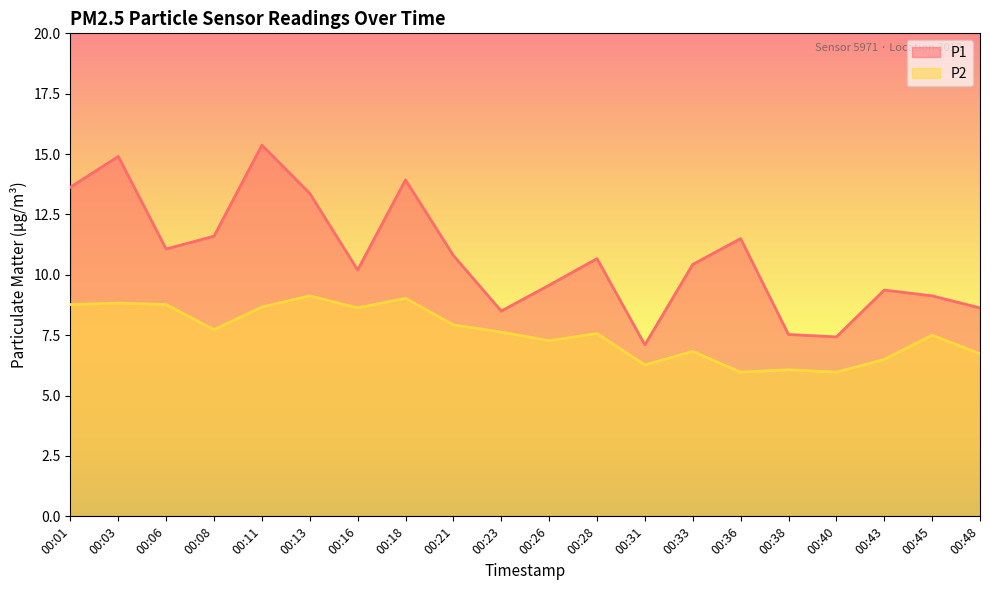

What are all the series names shown in the legend?

P1, P2